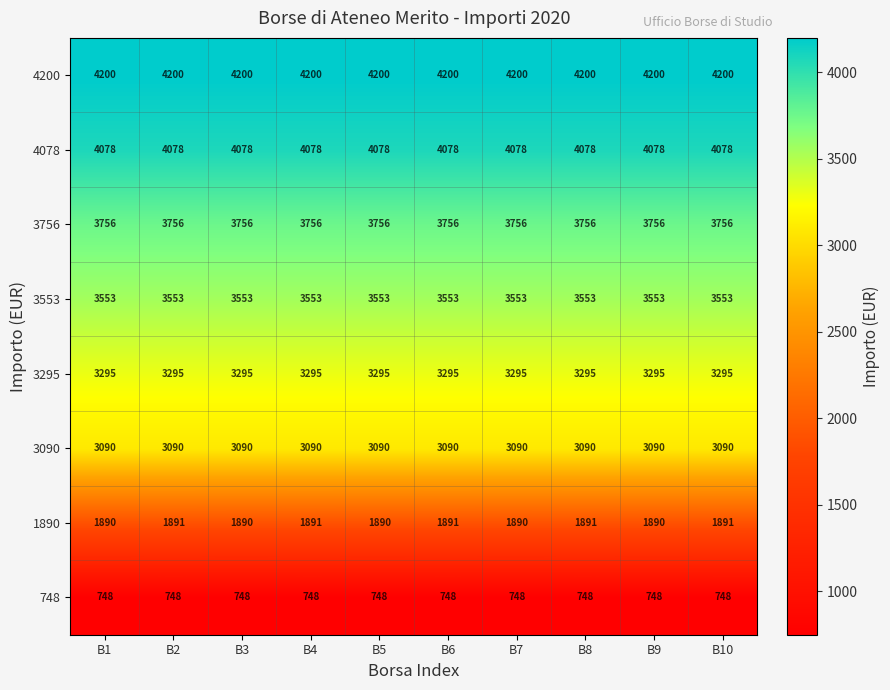

Rank the series by their maximum value, from highest to lowest.

4200, 4078, 3756, 3553, 3295, 3090, 1890, 748